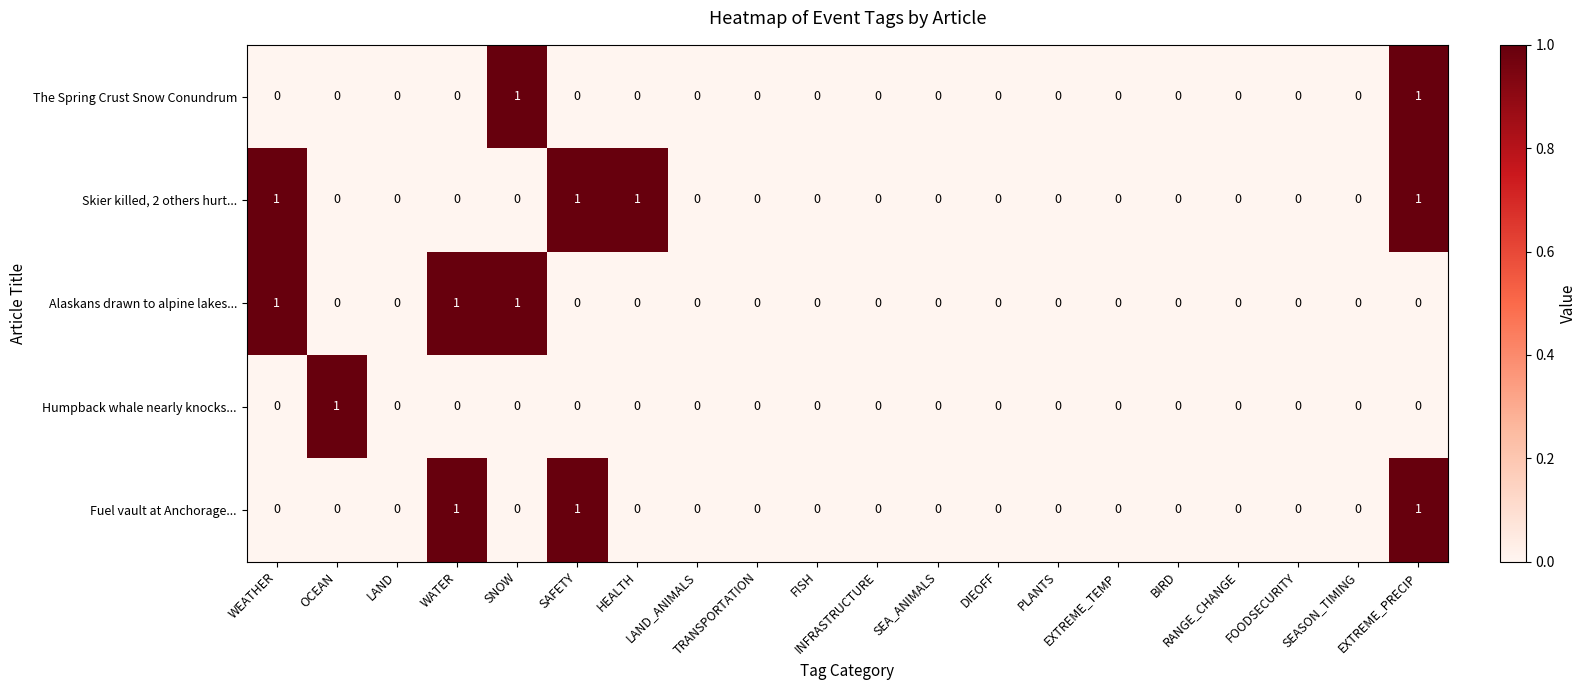

Which series has the largest total across all categories?

Skier killed, 2 others hurt...